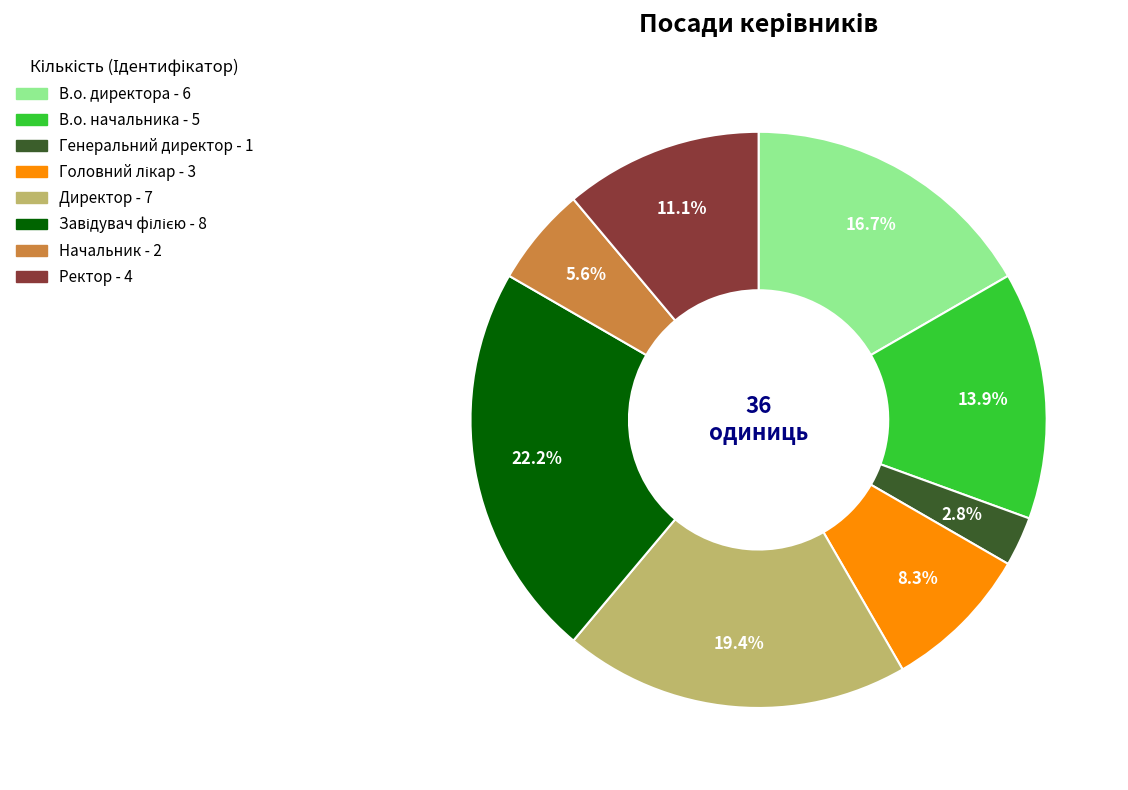

To the nearest percent, what percentage of the pie is Директор?

19%